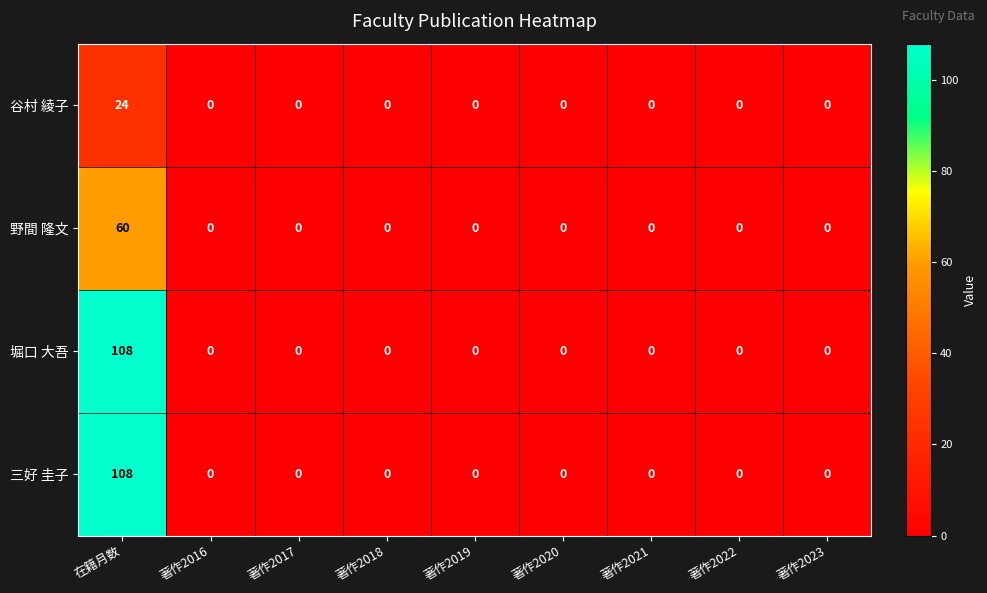

The 堀口 大吾 series shows 0 at 著作2018. True or false?

True